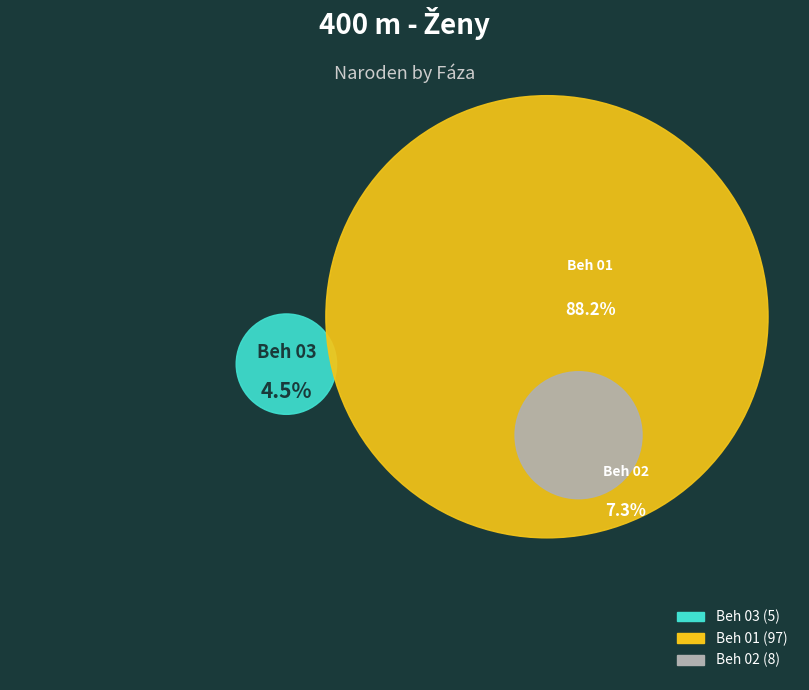

Is there any slice that represents more than half of the pie?

Yes